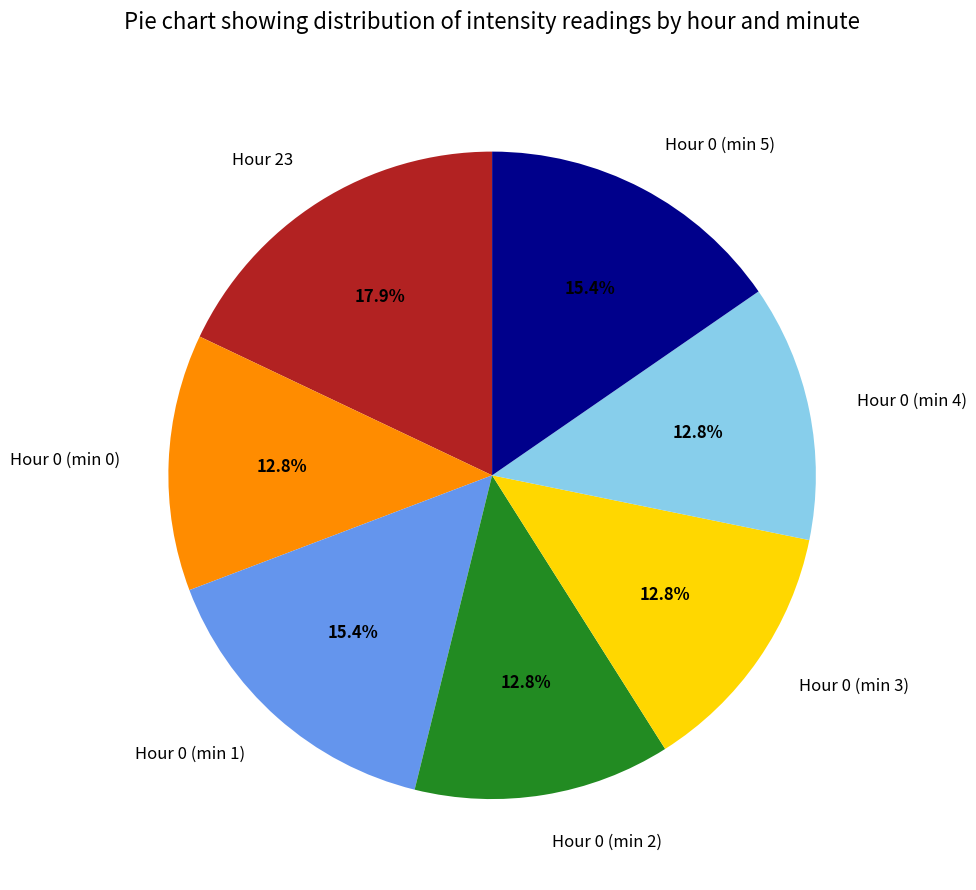

Does Hour 0 (min 1) account for over 50% of the chart?

No